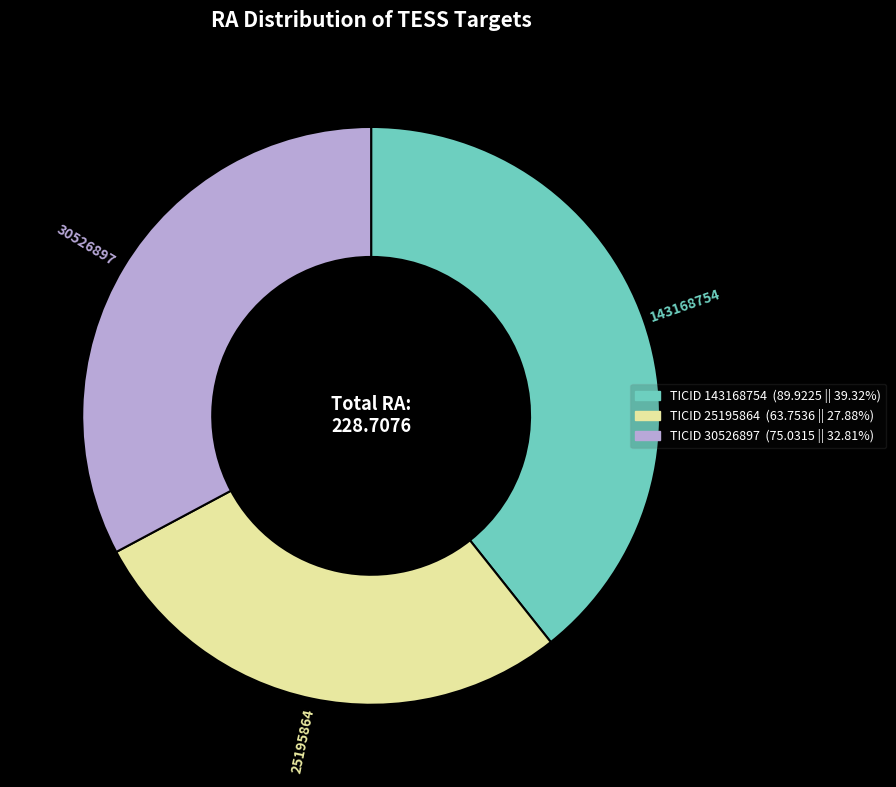

What is the largest slice in the pie chart?

143168754